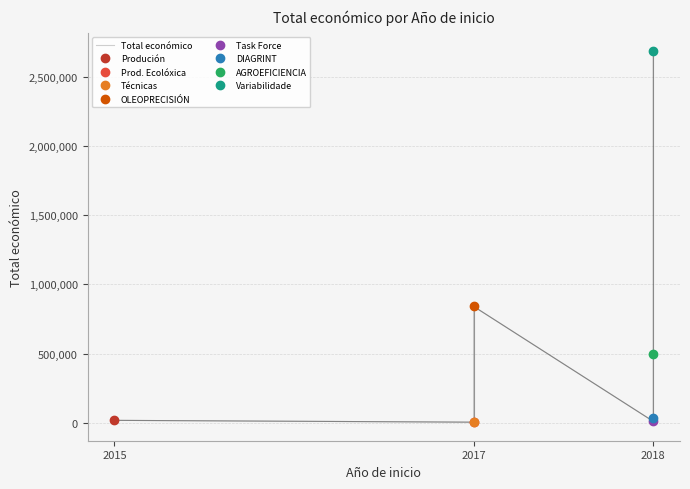

Reading left to right, list all the values displayed in this chart.

18200	5000	5000	842014	11809	37924	498488	2685474